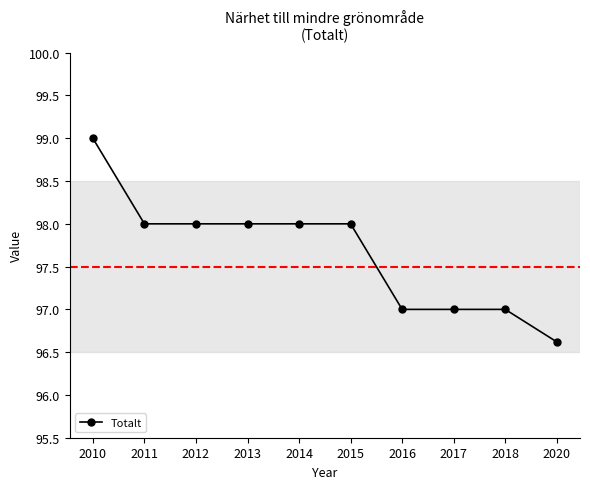

Is this an area chart (filled region under the line)?

No